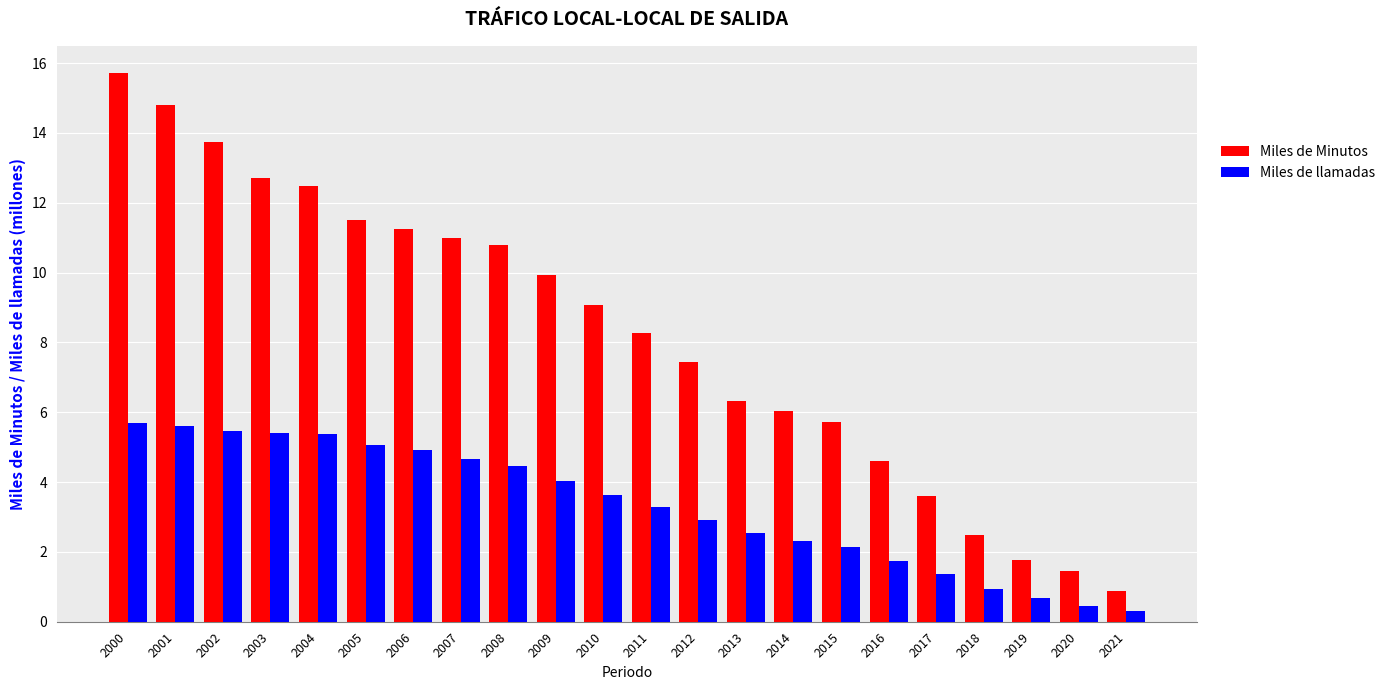

Is the value of Miles de Minutos at 2000 greater than the value of Miles de llamadas at 2002?

Yes